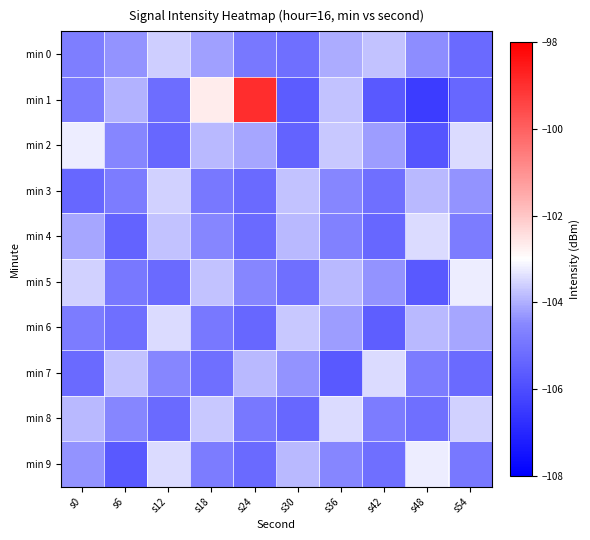

What is the difference between the highest and lowest values at s0?

2.1